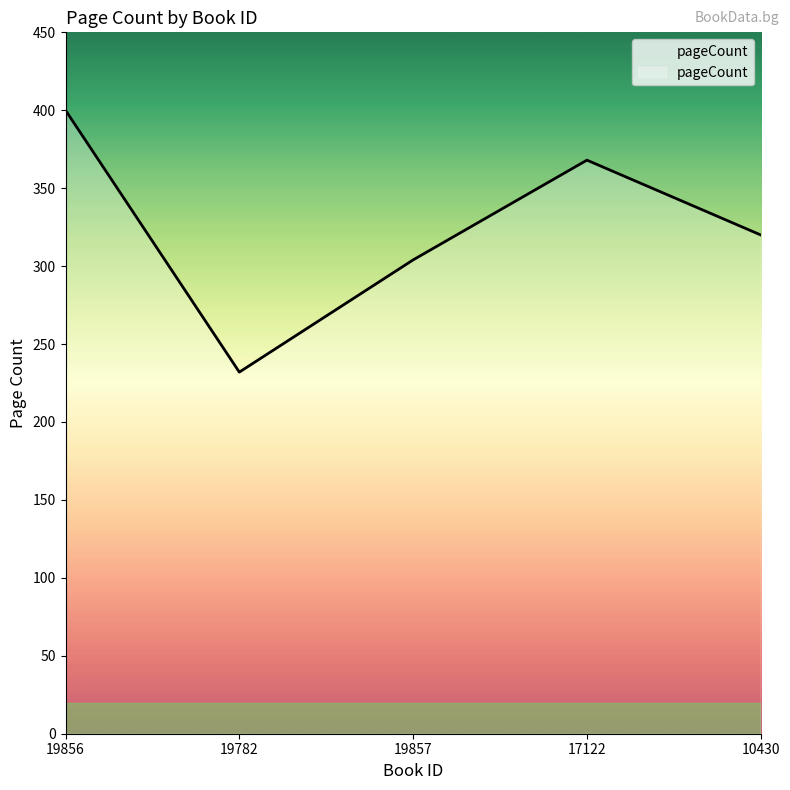

Is it true that the value at 10430 is 320?

True